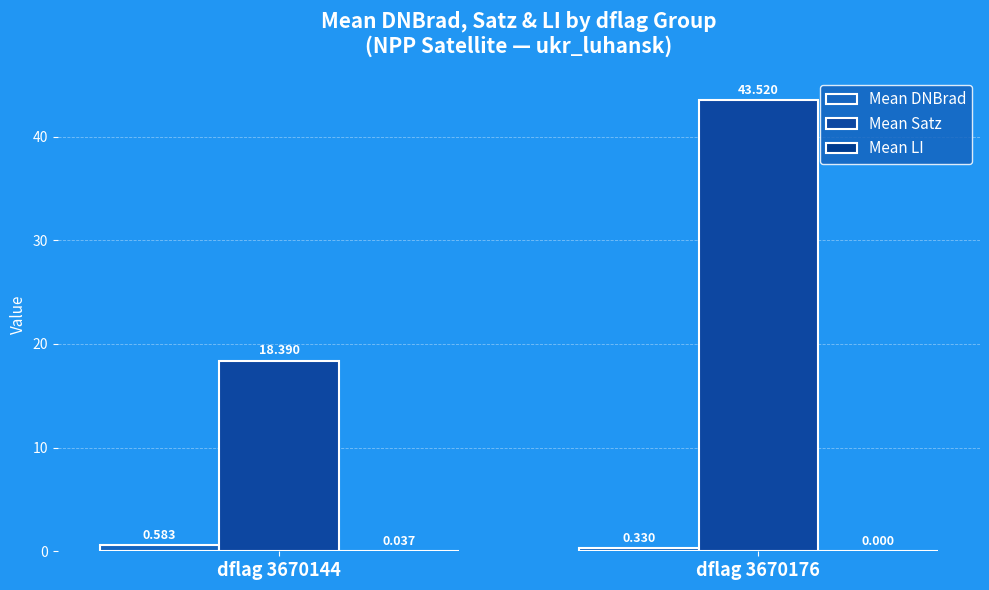

Are the bars grouped side by side (vs. stacked)?

Yes